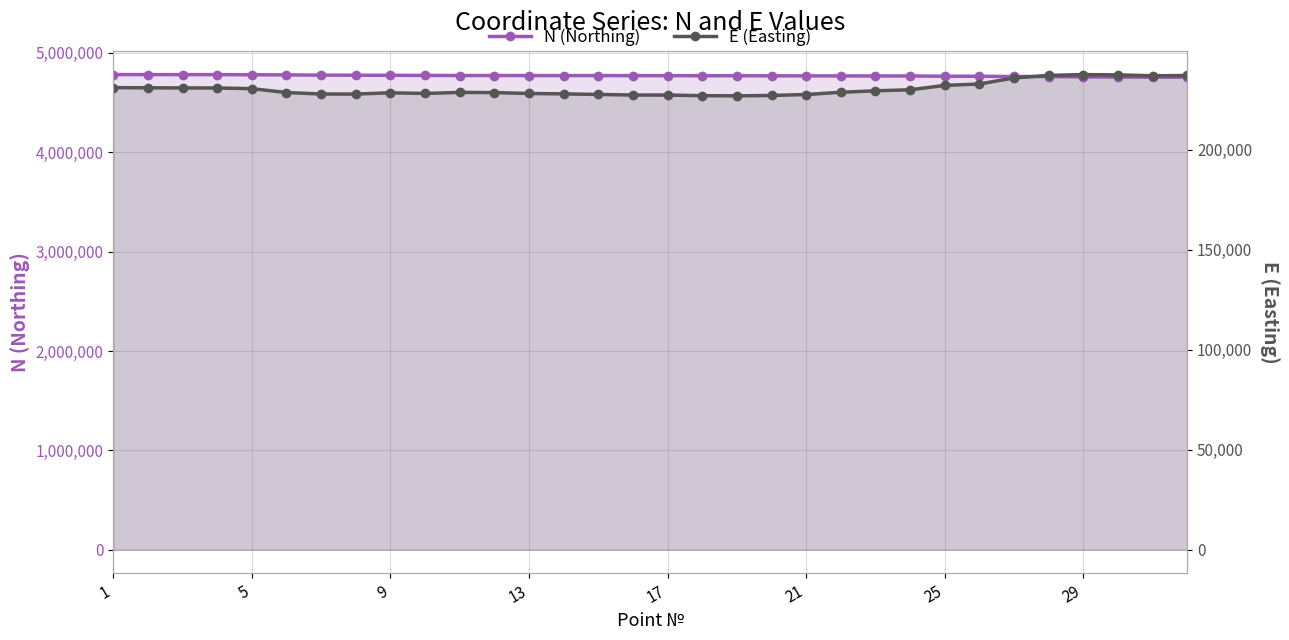

At how many categories does at least one series exceed 711173?

32